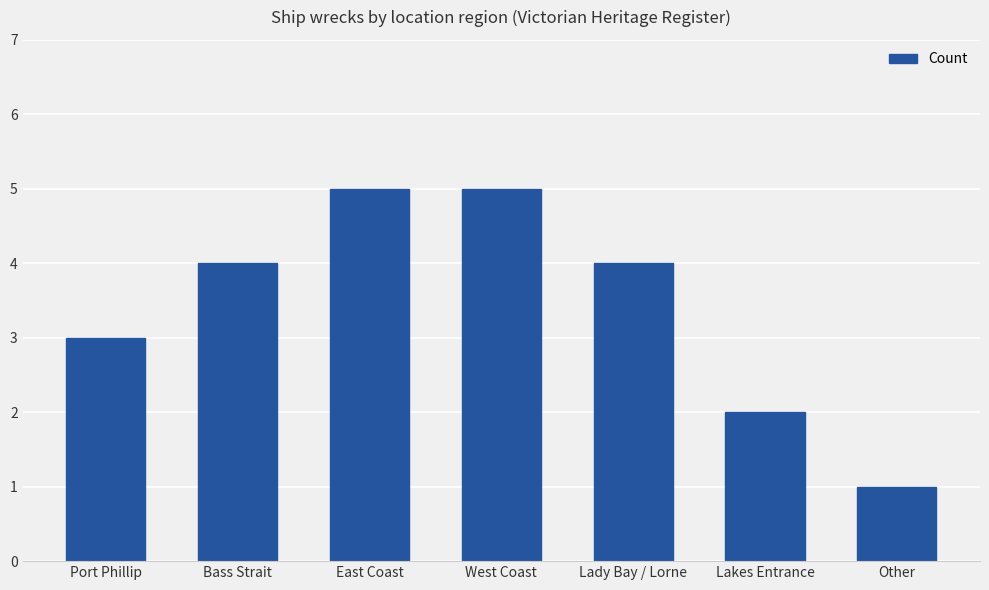

The chart shows a value of 3 at Port Phillip. True or false?

True